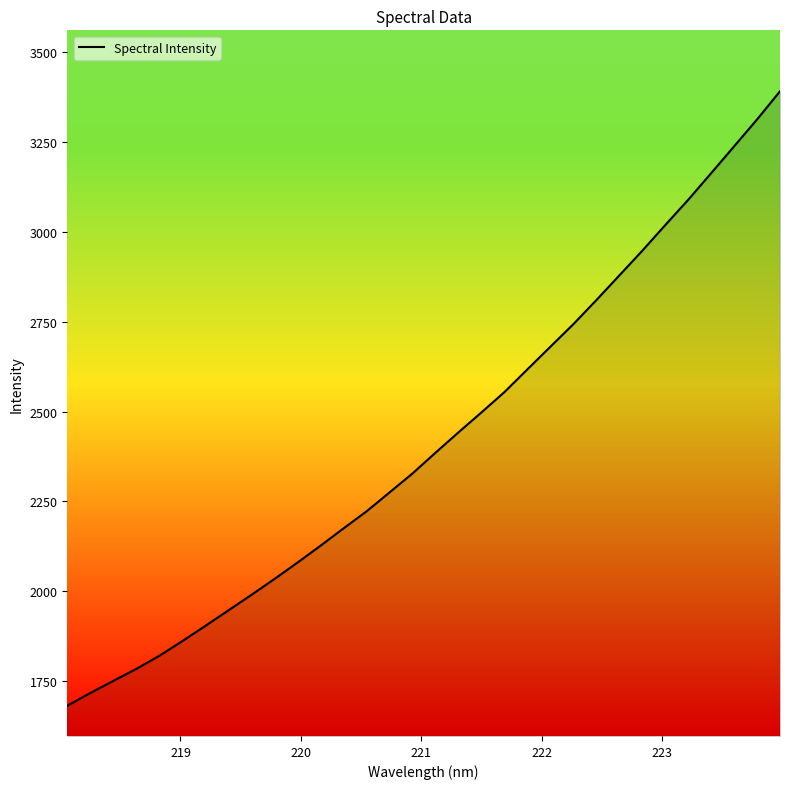

What is the average value?

2420.8